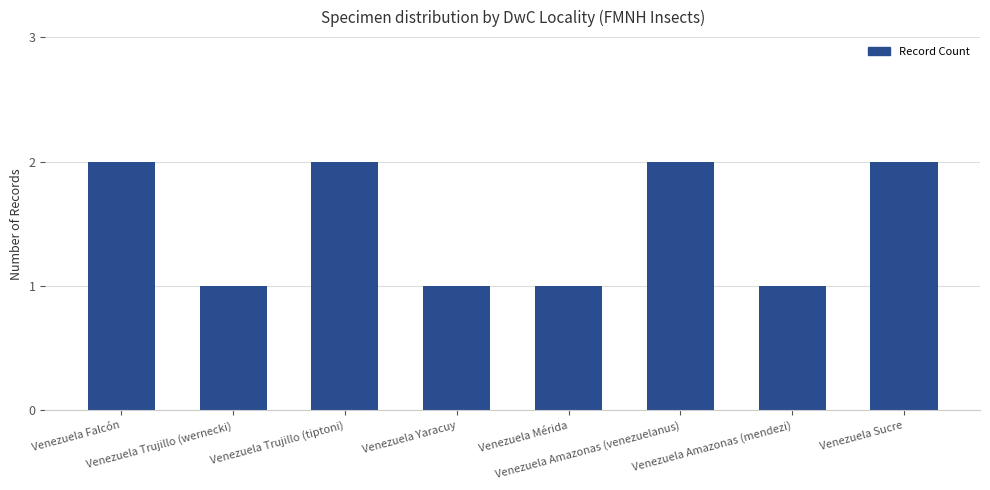

What is the sum of all values?

12